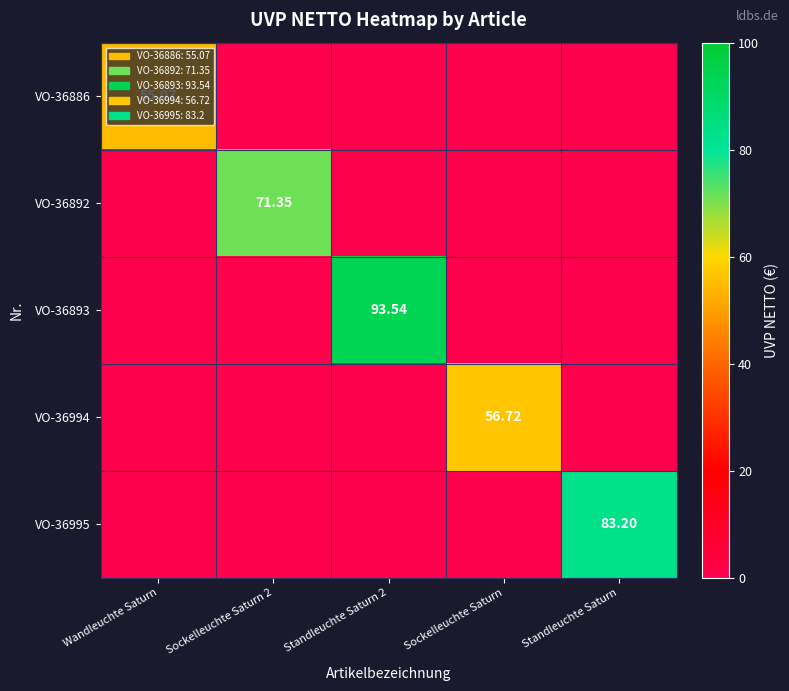

At how many categories does at least one series exceed 69?

3